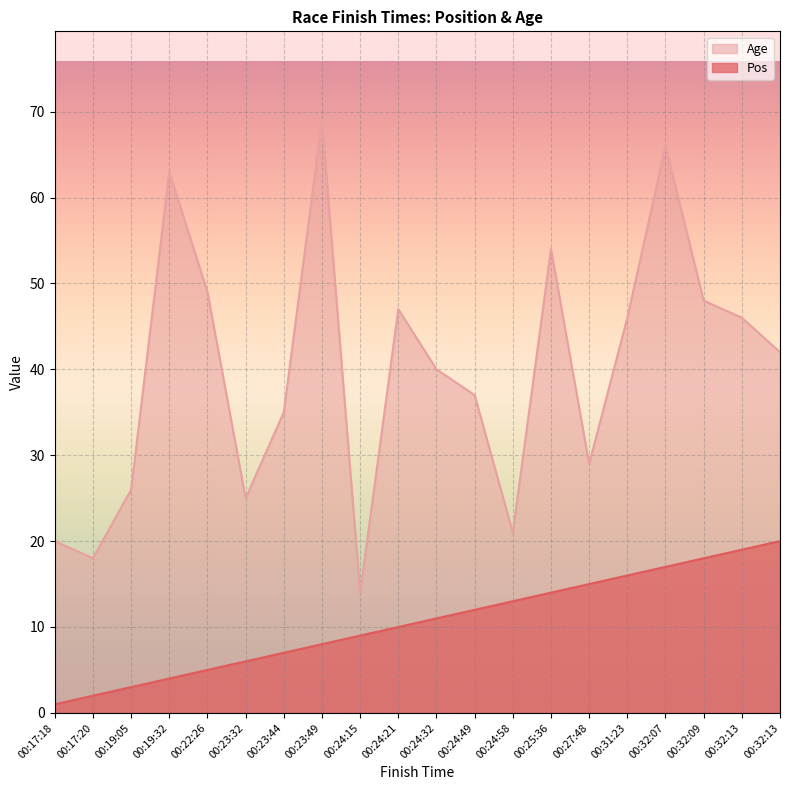

At how many categories does at least one series exceed 31?

13